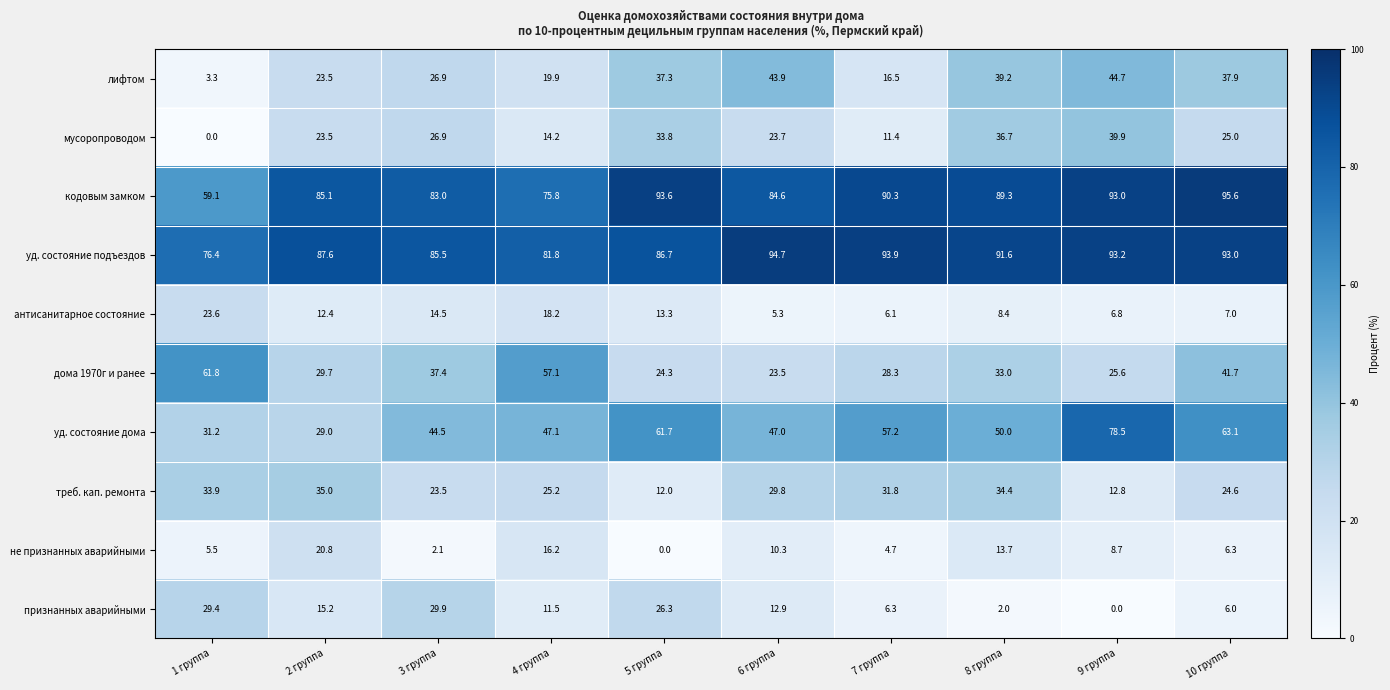

At which label is дома 1970г и ранее closest to 42?

10 группа